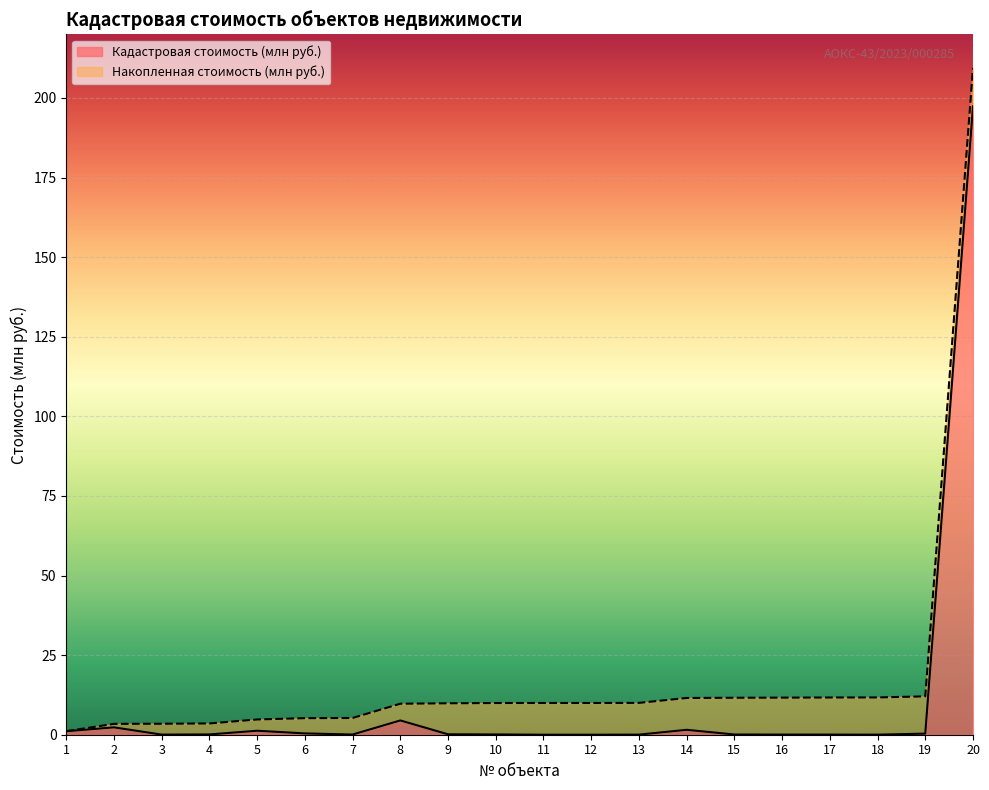

What is the highest value of the Накопленная стоимость (млн руб.) series?

209.4